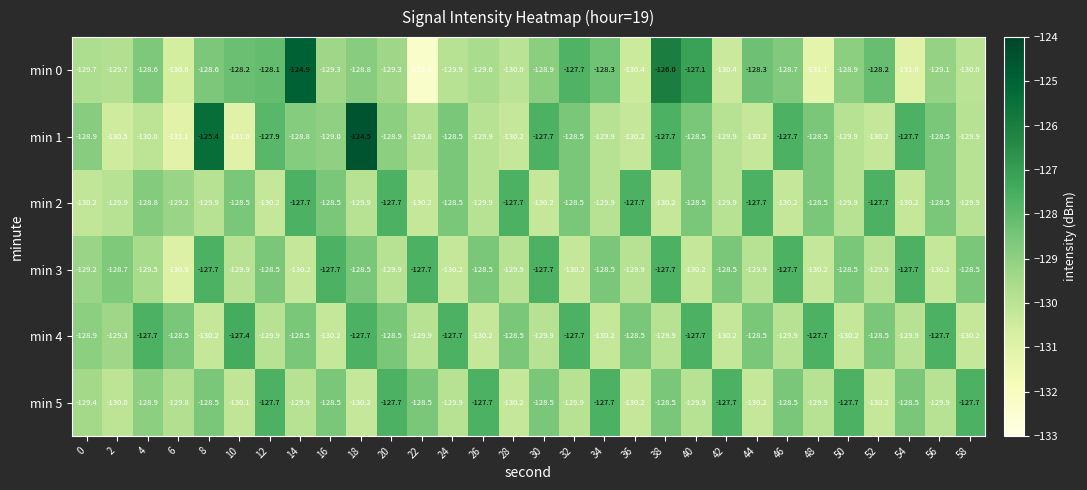

What is the maximum value for min 3?

-127.7